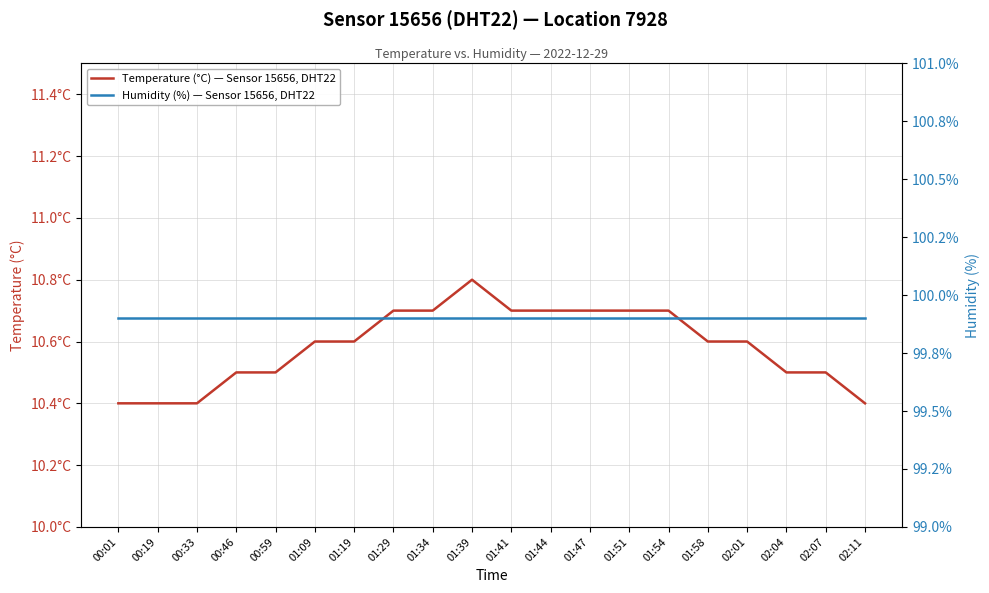

Reading left to right, transcribe all the data shown in this chart.

Temperature (°C) — Sensor 15656, DHT22: 00:01=10.4	00:19=10.4	00:33=10.4	00:46=10.5	00:59=10.5	01:09=10.6	01:19=10.6	01:29=10.7	01:34=10.7	01:39=10.8	01:41=10.7	01:44=10.7	01:47=10.7	01:51=10.7	01:54=10.7	01:58=10.6	02:01=10.6	02:04=10.5	02:07=10.5	02:11=10.4
Humidity (%) — Sensor 15656, DHT22: 00:01=99.9	00:19=99.9	00:33=99.9	00:46=99.9	00:59=99.9	01:09=99.9	01:19=99.9	01:29=99.9	01:34=99.9	01:39=99.9	01:41=99.9	01:44=99.9	01:47=99.9	01:51=99.9	01:54=99.9	01:58=99.9	02:01=99.9	02:04=99.9	02:07=99.9	02:11=99.9